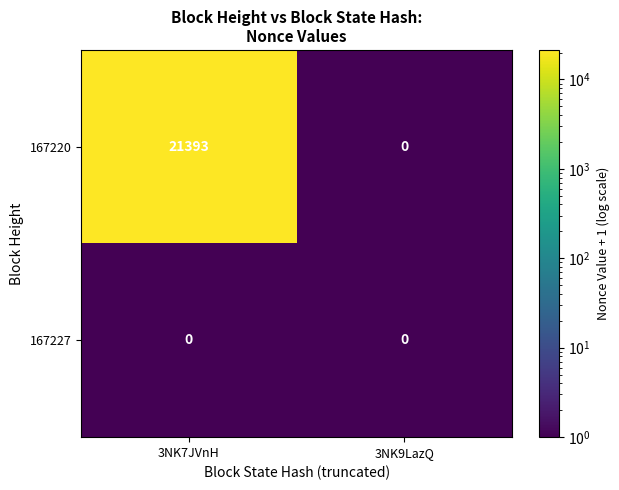

What is the maximum value shown in the chart?

21393